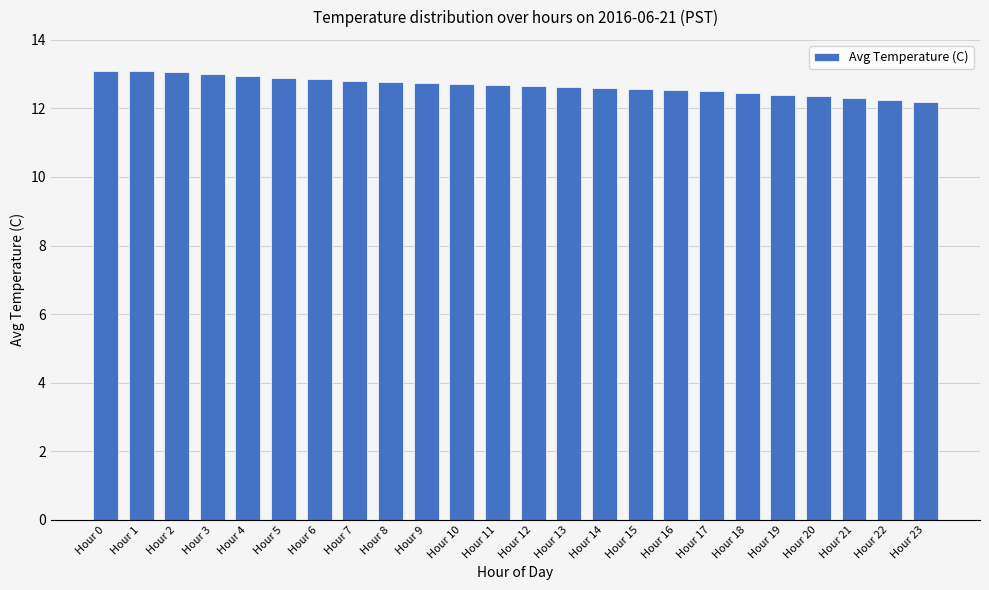

What is the sum of the values at Hour 17 and Hour 13?

25.1